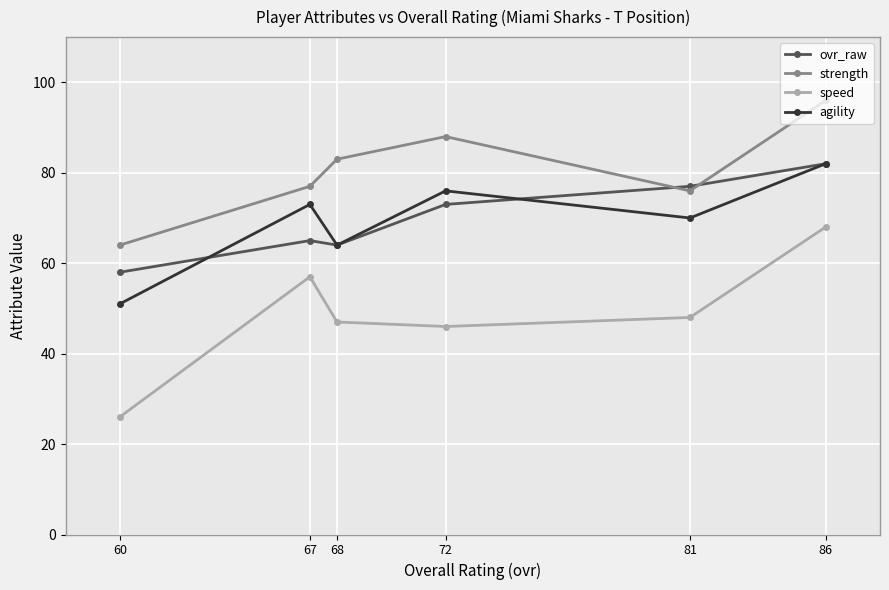

What are all the series names shown in the legend?

ovr_raw, strength, speed, agility